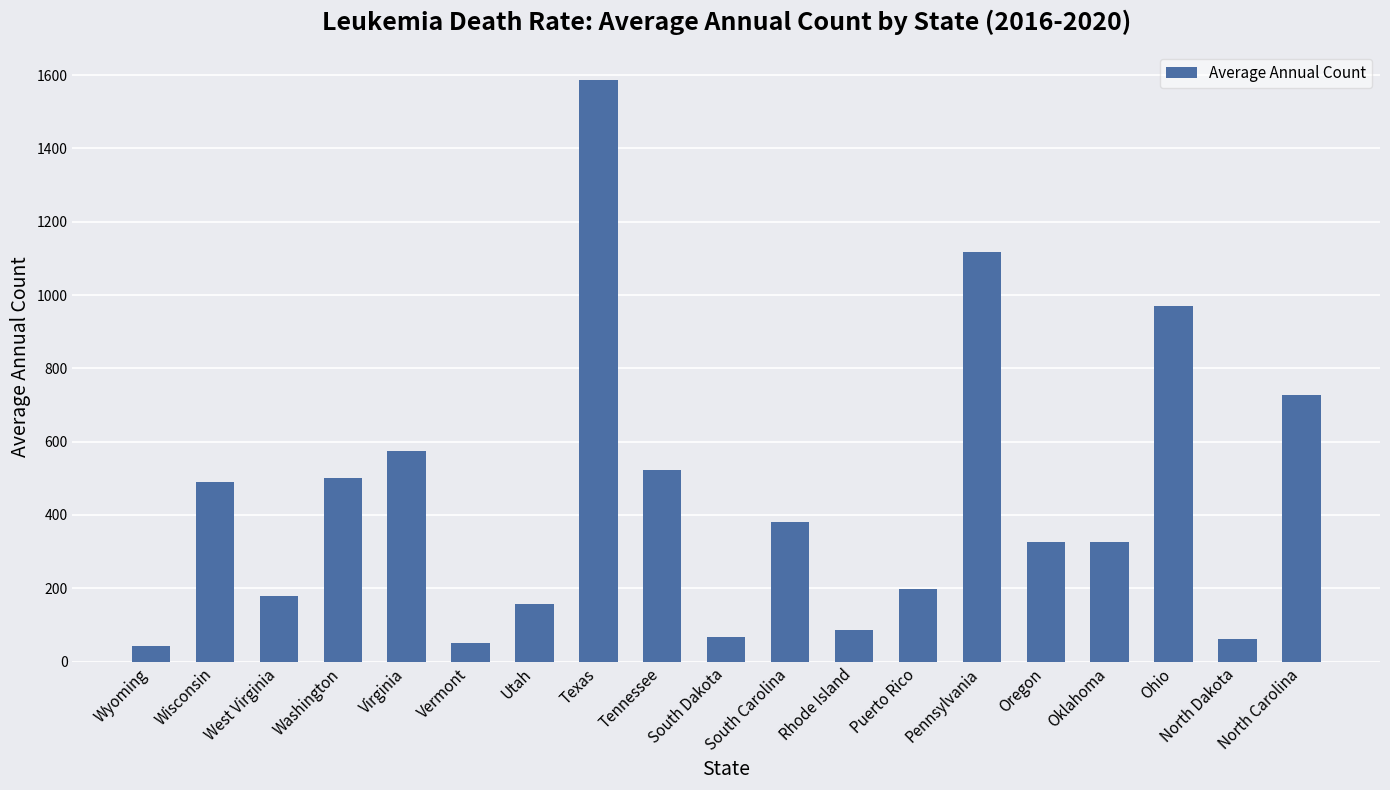

What is the ratio of the value at Ohio to the value at Oklahoma?

3.0